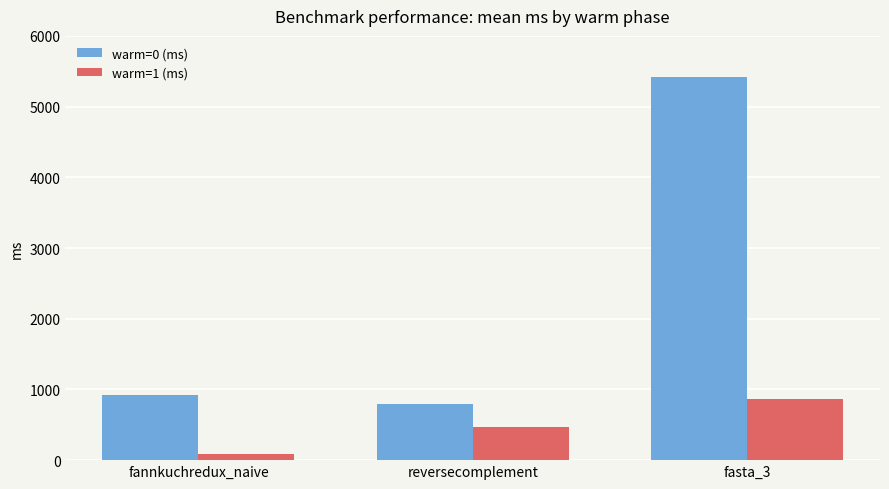

At reversecomplement, list the series in order from smallest to largest.

warm=1 (ms), warm=0 (ms)